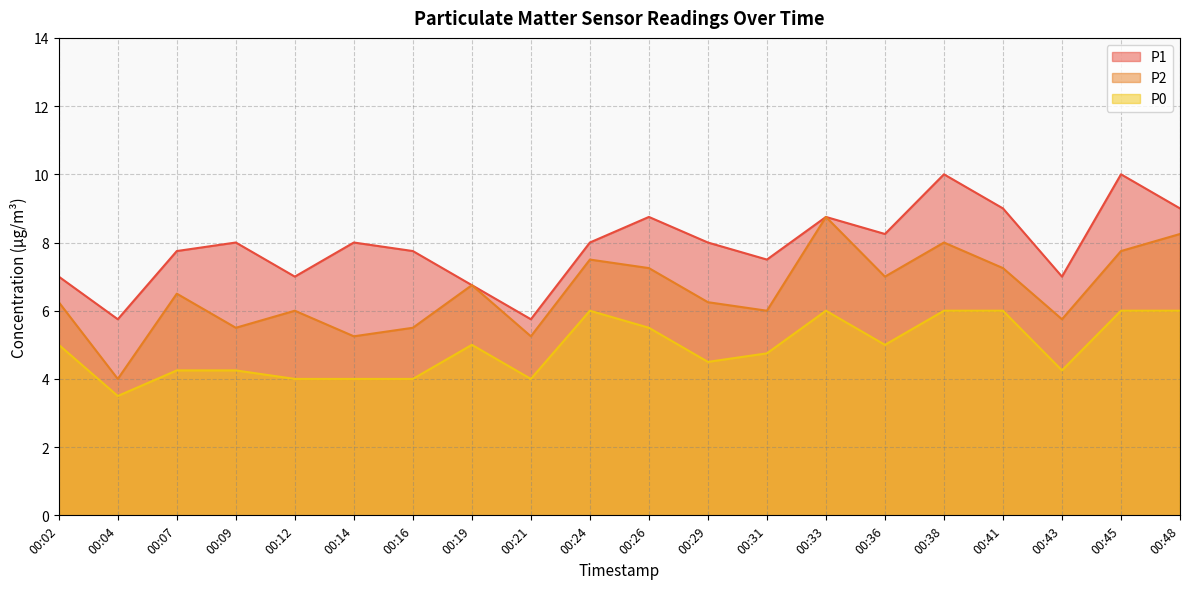

At which label does P0 first exceed 5?

00:24